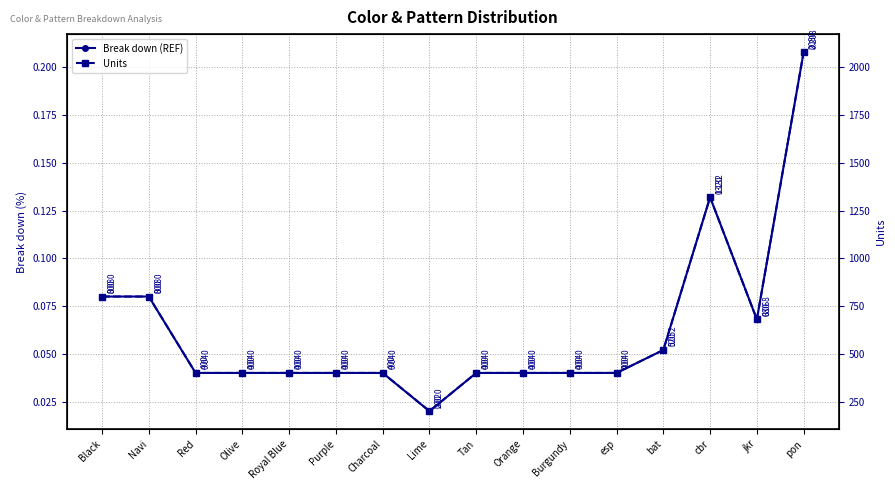

Is this an area chart (filled region under the line)?

No